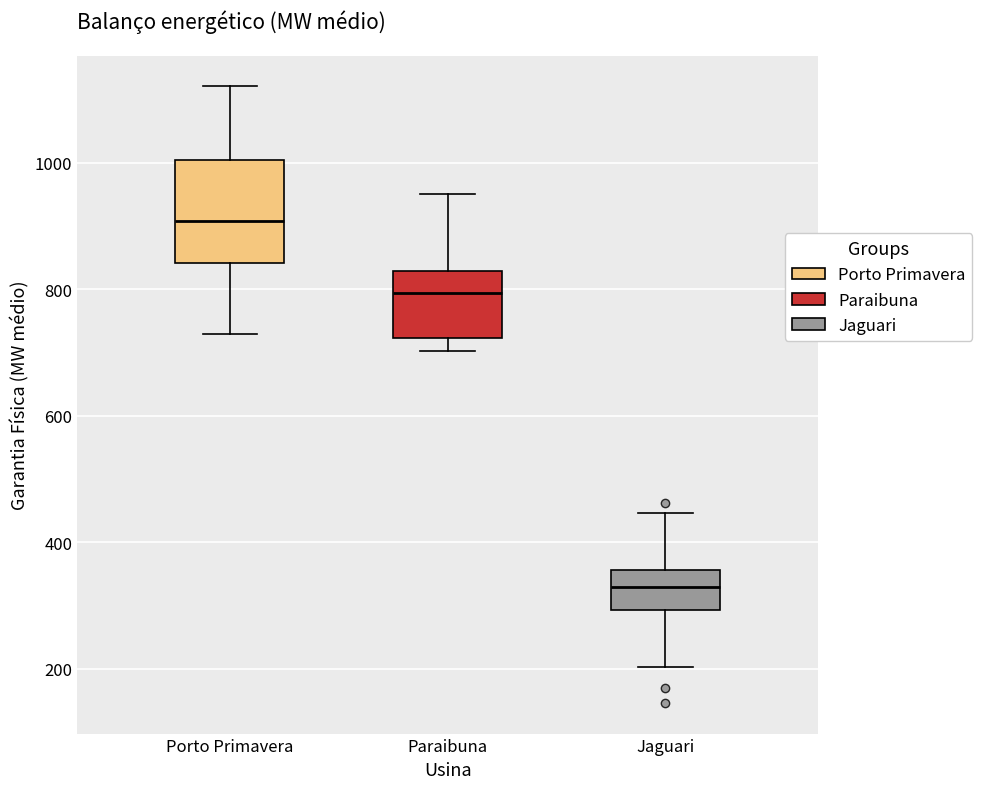

Where does the median line of the box for Jaguari sit on the y-axis? The values are not printed on the chart, so give them approximately, as read against the axis.

320